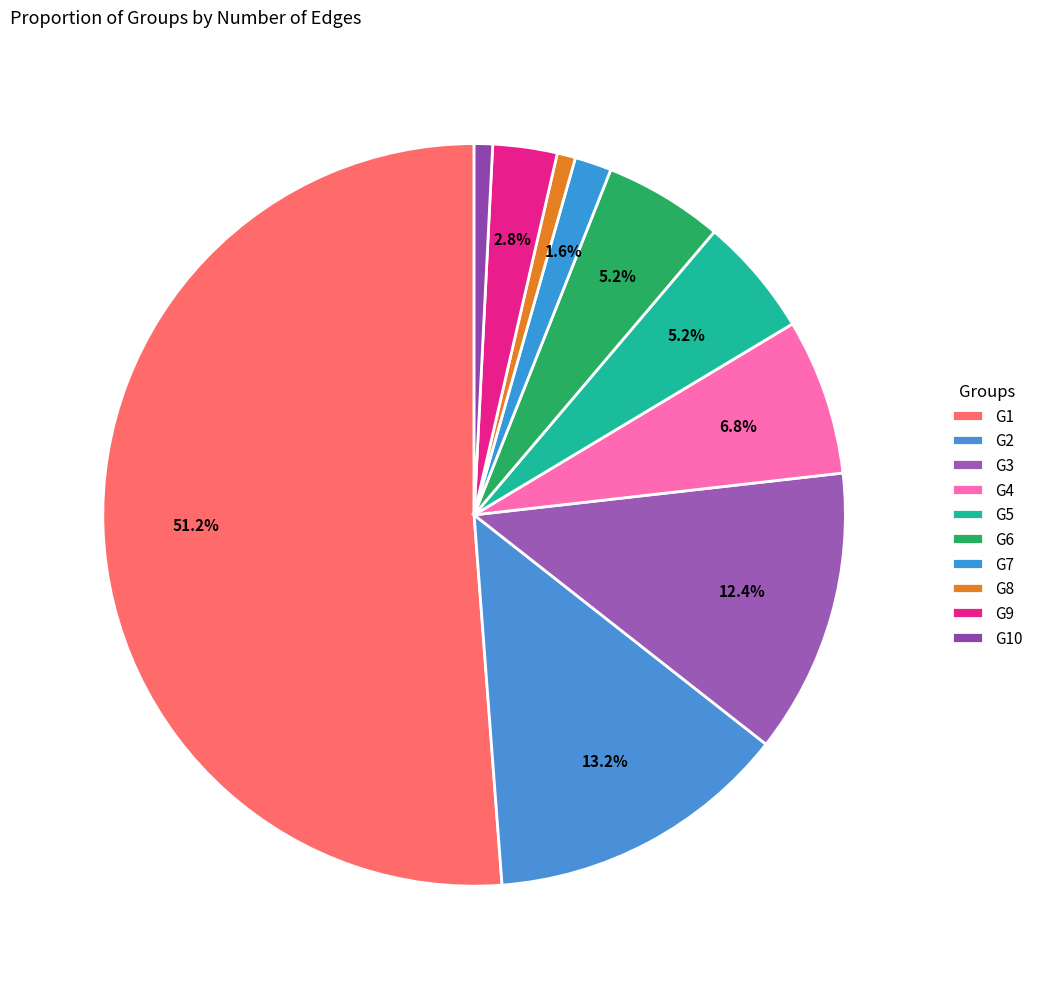

To the nearest percent, what percentage of the pie is G6?

5%